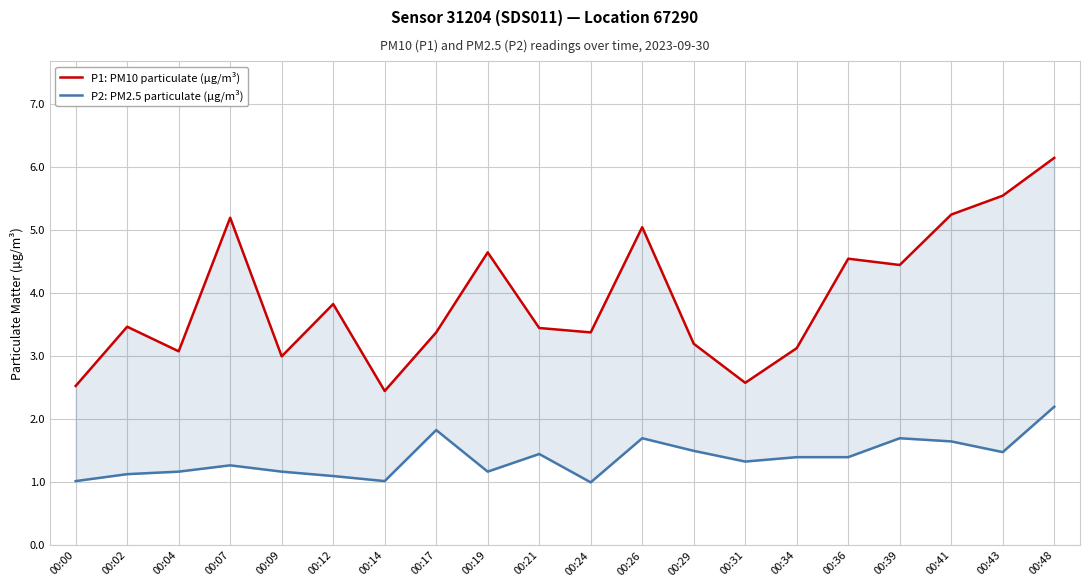

Which series has the widest spread of values?

P1: PM10 particulate (µg/m³)